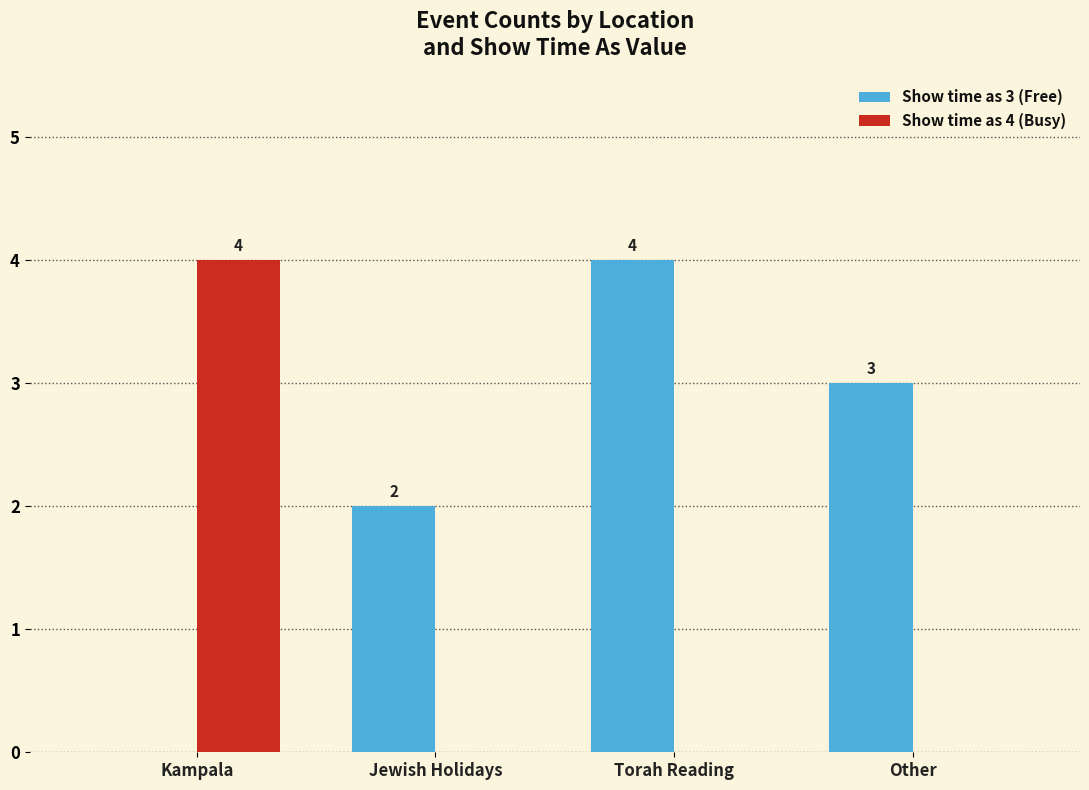

What is the average value of the Show time as 3 (Free) series?

2